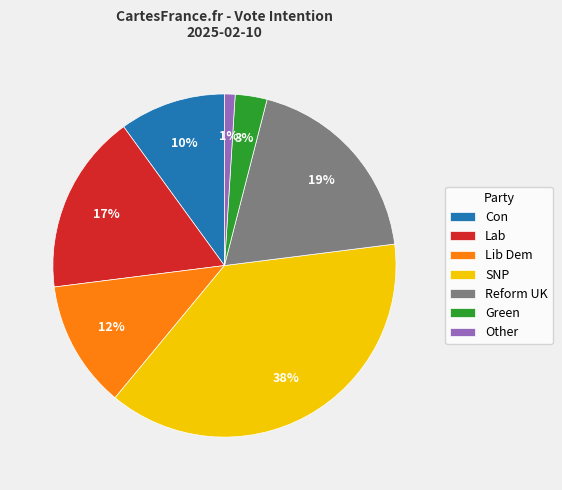

To the nearest percent, what is the average slice percentage?

14%